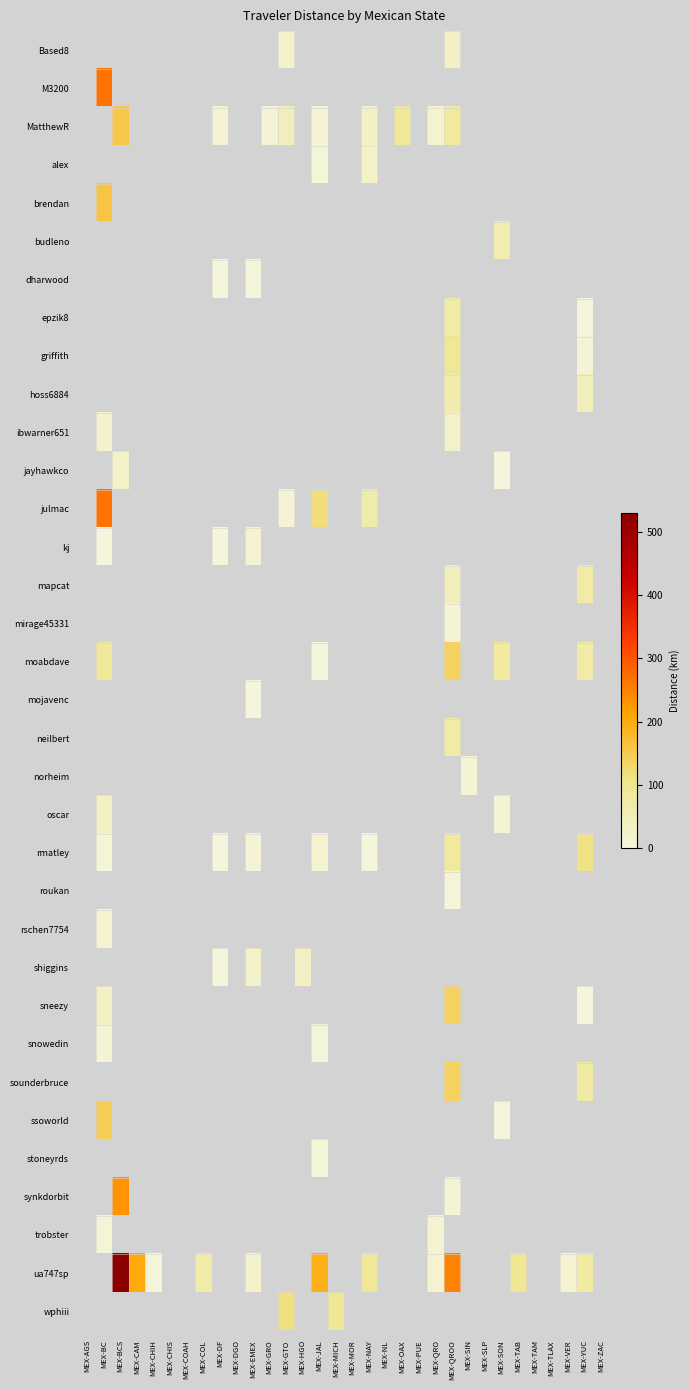

Reading right to left, transcribe all the data shown in this chart.

Based8: MEX-ZAC=0.0	MEX-YUC=0.0	MEX-VER=0.0	MEX-TLAX=0.0	MEX-TAM=0.0	MEX-TAB=0.0	MEX-SON=0.0	MEX-SLP=0.0	MEX-SIN=0.0	MEX-QROO=29.6	MEX-QRO=0.0	MEX-PUE=0.0	MEX-OAX=0.0	MEX-NL=0.0	MEX-NAY=0.0	MEX-MOR=0.0	MEX-MICH=0.0	MEX-JAL=0.0	MEX-HGO=0.0	MEX-GTO=21.5	MEX-GRO=0.0	MEX-EMEX=0.0	MEX-DGO=0.0	MEX-DF=0.0	MEX-COL=0.0	MEX-COAH=0.0	MEX-CHIS=0.0	MEX-CHIH=0.0	MEX-CAM=0.0	MEX-BCS=0.0	MEX-BC=0.0	MEX-AGS=0.0
M3200: MEX-ZAC=0.0	MEX-YUC=0.0	MEX-VER=0.0	MEX-TLAX=0.0	MEX-TAM=0.0	MEX-TAB=0.0	MEX-SON=0.0	MEX-SLP=0.0	MEX-SIN=0.0	MEX-QROO=0.0	MEX-QRO=0.0	MEX-PUE=0.0	MEX-OAX=0.0	MEX-NL=0.0	MEX-NAY=0.0	MEX-MOR=0.0	MEX-MICH=0.0	MEX-JAL=0.0	MEX-HGO=0.0	MEX-GTO=0.0	MEX-GRO=0.0	MEX-EMEX=0.0	MEX-DGO=0.0	MEX-DF=0.0	MEX-COL=0.0	MEX-COAH=0.0	MEX-CHIS=0.0	MEX-CHIH=0.0	MEX-CAM=0.0	MEX-BCS=0.0	MEX-BC=268.1	MEX-AGS=0.0
MatthewR: MEX-ZAC=0.0	MEX-YUC=0.0	MEX-VER=0.0	MEX-TLAX=0.0	MEX-TAM=0.0	MEX-TAB=0.0	MEX-SON=0.0	MEX-SLP=0.0	MEX-SIN=0.0	MEX-QROO=81.0	MEX-QRO=17.5	MEX-PUE=0.0	MEX-OAX=90.7	MEX-NL=0.0	MEX-NAY=31.8	MEX-MOR=0.0	MEX-MICH=0.0	MEX-JAL=12.1	MEX-HGO=0.0	MEX-GTO=43.9	MEX-GRO=8.6	MEX-EMEX=0.0	MEX-DGO=0.0	MEX-DF=15.0	MEX-COL=0.0	MEX-COAH=0.0	MEX-CHIS=0.0	MEX-CHIH=0.0	MEX-CAM=0.0	MEX-BCS=155.2	MEX-BC=0.0	MEX-AGS=0.0
alex: MEX-ZAC=0.0	MEX-YUC=0.0	MEX-VER=0.0	MEX-TLAX=0.0	MEX-TAM=0.0	MEX-TAB=0.0	MEX-SON=0.0	MEX-SLP=0.0	MEX-SIN=0.0	MEX-QROO=0.0	MEX-QRO=0.0	MEX-PUE=0.0	MEX-OAX=0.0	MEX-NL=0.0	MEX-NAY=27.2	MEX-MOR=0.0	MEX-MICH=0.0	MEX-JAL=7.2	MEX-HGO=0.0	MEX-GTO=0.0	MEX-GRO=0.0	MEX-EMEX=0.0	MEX-DGO=0.0	MEX-DF=0.0	MEX-COL=0.0	MEX-COAH=0.0	MEX-CHIS=0.0	MEX-CHIH=0.0	MEX-CAM=0.0	MEX-BCS=0.0	MEX-BC=0.0	MEX-AGS=0.0
brendan: MEX-ZAC=0.0	MEX-YUC=0.0	MEX-VER=0.0	MEX-TLAX=0.0	MEX-TAM=0.0	MEX-TAB=0.0	MEX-SON=0.0	MEX-SLP=0.0	MEX-SIN=0.0	MEX-QROO=0.0	MEX-QRO=0.0	MEX-PUE=0.0	MEX-OAX=0.0	MEX-NL=0.0	MEX-NAY=0.0	MEX-MOR=0.0	MEX-MICH=0.0	MEX-JAL=0.0	MEX-HGO=0.0	MEX-GTO=0.0	MEX-GRO=0.0	MEX-EMEX=0.0	MEX-DGO=0.0	MEX-DF=0.0	MEX-COL=0.0	MEX-COAH=0.0	MEX-CHIS=0.0	MEX-CHIH=0.0	MEX-CAM=0.0	MEX-BCS=0.0	MEX-BC=159.3	MEX-AGS=0.0
budleno: MEX-ZAC=0.0	MEX-YUC=0.0	MEX-VER=0.0	MEX-TLAX=0.0	MEX-TAM=0.0	MEX-TAB=0.0	MEX-SON=61.5	MEX-SLP=0.0	MEX-SIN=0.0	MEX-QROO=0.0	MEX-QRO=0.0	MEX-PUE=0.0	MEX-OAX=0.0	MEX-NL=0.0	MEX-NAY=0.0	MEX-MOR=0.0	MEX-MICH=0.0	MEX-JAL=0.0	MEX-HGO=0.0	MEX-GTO=0.0	MEX-GRO=0.0	MEX-EMEX=0.0	MEX-DGO=0.0	MEX-DF=0.0	MEX-COL=0.0	MEX-COAH=0.0	MEX-CHIS=0.0	MEX-CHIH=0.0	MEX-CAM=0.0	MEX-BCS=0.0	MEX-BC=0.0	MEX-AGS=0.0
dharwood: MEX-ZAC=0.0	MEX-YUC=0.0	MEX-VER=0.0	MEX-TLAX=0.0	MEX-TAM=0.0	MEX-TAB=0.0	MEX-SON=0.0	MEX-SLP=0.0	MEX-SIN=0.0	MEX-QROO=0.0	MEX-QRO=0.0	MEX-PUE=0.0	MEX-OAX=0.0	MEX-NL=0.0	MEX-NAY=0.0	MEX-MOR=0.0	MEX-MICH=0.0	MEX-JAL=0.0	MEX-HGO=0.0	MEX-GTO=0.0	MEX-GRO=0.0	MEX-EMEX=1.5	MEX-DGO=0.0	MEX-DF=1.1	MEX-COL=0.0	MEX-COAH=0.0	MEX-CHIS=0.0	MEX-CHIH=0.0	MEX-CAM=0.0	MEX-BCS=0.0	MEX-BC=0.0	MEX-AGS=0.0
epzik8: MEX-ZAC=0.0	MEX-YUC=3.6	MEX-VER=0.0	MEX-TLAX=0.0	MEX-TAM=0.0	MEX-TAB=0.0	MEX-SON=0.0	MEX-SLP=0.0	MEX-SIN=0.0	MEX-QROO=72.0	MEX-QRO=0.0	MEX-PUE=0.0	MEX-OAX=0.0	MEX-NL=0.0	MEX-NAY=0.0	MEX-MOR=0.0	MEX-MICH=0.0	MEX-JAL=0.0	MEX-HGO=0.0	MEX-GTO=0.0	MEX-GRO=0.0	MEX-EMEX=0.0	MEX-DGO=0.0	MEX-DF=0.0	MEX-COL=0.0	MEX-COAH=0.0	MEX-CHIS=0.0	MEX-CHIH=0.0	MEX-CAM=0.0	MEX-BCS=0.0	MEX-BC=0.0	MEX-AGS=0.0
griffith: MEX-ZAC=0.0	MEX-YUC=9.4	MEX-VER=0.0	MEX-TLAX=0.0	MEX-TAM=0.0	MEX-TAB=0.0	MEX-SON=0.0	MEX-SLP=0.0	MEX-SIN=0.0	MEX-QROO=92.0	MEX-QRO=0.0	MEX-PUE=0.0	MEX-OAX=0.0	MEX-NL=0.0	MEX-NAY=0.0	MEX-MOR=0.0	MEX-MICH=0.0	MEX-JAL=0.0	MEX-HGO=0.0	MEX-GTO=0.0	MEX-GRO=0.0	MEX-EMEX=0.0	MEX-DGO=0.0	MEX-DF=0.0	MEX-COL=0.0	MEX-COAH=0.0	MEX-CHIS=0.0	MEX-CHIH=0.0	MEX-CAM=0.0	MEX-BCS=0.0	MEX-BC=0.0	MEX-AGS=0.0
hoss6884: MEX-ZAC=0.0	MEX-YUC=46.6	MEX-VER=0.0	MEX-TLAX=0.0	MEX-TAM=0.0	MEX-TAB=0.0	MEX-SON=0.0	MEX-SLP=0.0	MEX-SIN=0.0	MEX-QROO=62.1	MEX-QRO=0.0	MEX-PUE=0.0	MEX-OAX=0.0	MEX-NL=0.0	MEX-NAY=0.0	MEX-MOR=0.0	MEX-MICH=0.0	MEX-JAL=0.0	MEX-HGO=0.0	MEX-GTO=0.0	MEX-GRO=0.0	MEX-EMEX=0.0	MEX-DGO=0.0	MEX-DF=0.0	MEX-COL=0.0	MEX-COAH=0.0	MEX-CHIS=0.0	MEX-CHIH=0.0	MEX-CAM=0.0	MEX-BCS=0.0	MEX-BC=0.0	MEX-AGS=0.0
ibwarner651: MEX-ZAC=0.0	MEX-YUC=0.0	MEX-VER=0.0	MEX-TLAX=0.0	MEX-TAM=0.0	MEX-TAB=0.0	MEX-SON=0.0	MEX-SLP=0.0	MEX-SIN=0.0	MEX-QROO=23.6	MEX-QRO=0.0	MEX-PUE=0.0	MEX-OAX=0.0	MEX-NL=0.0	MEX-NAY=0.0	MEX-MOR=0.0	MEX-MICH=0.0	MEX-JAL=0.0	MEX-HGO=0.0	MEX-GTO=0.0	MEX-GRO=0.0	MEX-EMEX=0.0	MEX-DGO=0.0	MEX-DF=0.0	MEX-COL=0.0	MEX-COAH=0.0	MEX-CHIS=0.0	MEX-CHIH=0.0	MEX-CAM=0.0	MEX-BCS=0.0	MEX-BC=22.0	MEX-AGS=0.0
jayhawkco: MEX-ZAC=0.0	MEX-YUC=0.0	MEX-VER=0.0	MEX-TLAX=0.0	MEX-TAM=0.0	MEX-TAB=0.0	MEX-SON=0.4	MEX-SLP=0.0	MEX-SIN=0.0	MEX-QROO=0.0	MEX-QRO=0.0	MEX-PUE=0.0	MEX-OAX=0.0	MEX-NL=0.0	MEX-NAY=0.0	MEX-MOR=0.0	MEX-MICH=0.0	MEX-JAL=0.0	MEX-HGO=0.0	MEX-GTO=0.0	MEX-GRO=0.0	MEX-EMEX=0.0	MEX-DGO=0.0	MEX-DF=0.0	MEX-COL=0.0	MEX-COAH=0.0	MEX-CHIS=0.0	MEX-CHIH=0.0	MEX-CAM=0.0	MEX-BCS=27.1	MEX-BC=0.0	MEX-AGS=0.0
julmac: MEX-ZAC=0.0	MEX-YUC=0.0	MEX-VER=0.0	MEX-TLAX=0.0	MEX-TAM=0.0	MEX-TAB=0.0	MEX-SON=0.0	MEX-SLP=0.0	MEX-SIN=0.0	MEX-QROO=0.0	MEX-QRO=0.0	MEX-PUE=0.0	MEX-OAX=0.0	MEX-NL=0.0	MEX-NAY=67.2	MEX-MOR=0.0	MEX-MICH=0.0	MEX-JAL=119.3	MEX-HGO=0.0	MEX-GTO=13.8	MEX-GRO=0.0	MEX-EMEX=0.0	MEX-DGO=0.0	MEX-DF=0.0	MEX-COL=0.0	MEX-COAH=0.0	MEX-CHIS=0.0	MEX-CHIH=0.0	MEX-CAM=0.0	MEX-BCS=0.0	MEX-BC=266.1	MEX-AGS=0.0
kj: MEX-ZAC=0.0	MEX-YUC=0.0	MEX-VER=0.0	MEX-TLAX=0.0	MEX-TAM=0.0	MEX-TAB=0.0	MEX-SON=0.0	MEX-SLP=0.0	MEX-SIN=0.0	MEX-QROO=0.0	MEX-QRO=0.0	MEX-PUE=0.0	MEX-OAX=0.0	MEX-NL=0.0	MEX-NAY=0.0	MEX-MOR=0.0	MEX-MICH=0.0	MEX-JAL=0.0	MEX-HGO=0.0	MEX-GTO=0.0	MEX-GRO=0.0	MEX-EMEX=18.3	MEX-DGO=0.0	MEX-DF=1.1	MEX-COL=0.0	MEX-COAH=0.0	MEX-CHIS=0.0	MEX-CHIH=0.0	MEX-CAM=0.0	MEX-BCS=0.0	MEX-BC=0.8	MEX-AGS=0.0
mapcat: MEX-ZAC=0.0	MEX-YUC=72.1	MEX-VER=0.0	MEX-TLAX=0.0	MEX-TAM=0.0	MEX-TAB=0.0	MEX-SON=0.0	MEX-SLP=0.0	MEX-SIN=0.0	MEX-QROO=45.5	MEX-QRO=0.0	MEX-PUE=0.0	MEX-OAX=0.0	MEX-NL=0.0	MEX-NAY=0.0	MEX-MOR=0.0	MEX-MICH=0.0	MEX-JAL=0.0	MEX-HGO=0.0	MEX-GTO=0.0	MEX-GRO=0.0	MEX-EMEX=0.0	MEX-DGO=0.0	MEX-DF=0.0	MEX-COL=0.0	MEX-COAH=0.0	MEX-CHIS=0.0	MEX-CHIH=0.0	MEX-CAM=0.0	MEX-BCS=0.0	MEX-BC=0.0	MEX-AGS=0.0
mirage45331: MEX-ZAC=0.0	MEX-YUC=0.0	MEX-VER=0.0	MEX-TLAX=0.0	MEX-TAM=0.0	MEX-TAB=0.0	MEX-SON=0.0	MEX-SLP=0.0	MEX-SIN=0.0	MEX-QROO=11.6	MEX-QRO=0.0	MEX-PUE=0.0	MEX-OAX=0.0	MEX-NL=0.0	MEX-NAY=0.0	MEX-MOR=0.0	MEX-MICH=0.0	MEX-JAL=0.0	MEX-HGO=0.0	MEX-GTO=0.0	MEX-GRO=0.0	MEX-EMEX=0.0	MEX-DGO=0.0	MEX-DF=0.0	MEX-COL=0.0	MEX-COAH=0.0	MEX-CHIS=0.0	MEX-CHIH=0.0	MEX-CAM=0.0	MEX-BCS=0.0	MEX-BC=0.0	MEX-AGS=0.0
moabdave: MEX-ZAC=0.0	MEX-YUC=72.1	MEX-VER=0.0	MEX-TLAX=0.0	MEX-TAM=0.0	MEX-TAB=0.0	MEX-SON=82.6	MEX-SLP=0.0	MEX-SIN=0.0	MEX-QROO=140.1	MEX-QRO=0.0	MEX-PUE=0.0	MEX-OAX=0.0	MEX-NL=0.0	MEX-NAY=0.0	MEX-MOR=0.0	MEX-MICH=0.0	MEX-JAL=3.4	MEX-HGO=0.0	MEX-GTO=0.0	MEX-GRO=0.0	MEX-EMEX=0.0	MEX-DGO=0.0	MEX-DF=0.0	MEX-COL=0.0	MEX-COAH=0.0	MEX-CHIS=0.0	MEX-CHIH=0.0	MEX-CAM=0.0	MEX-BCS=0.0	MEX-BC=87.6	MEX-AGS=0.0
mojavenc: MEX-ZAC=0.0	MEX-YUC=0.0	MEX-VER=0.0	MEX-TLAX=0.0	MEX-TAM=0.0	MEX-TAB=0.0	MEX-SON=0.0	MEX-SLP=0.0	MEX-SIN=0.0	MEX-QROO=0.0	MEX-QRO=0.0	MEX-PUE=0.0	MEX-OAX=0.0	MEX-NL=0.0	MEX-NAY=0.0	MEX-MOR=0.0	MEX-MICH=0.0	MEX-JAL=0.0	MEX-HGO=0.0	MEX-GTO=0.0	MEX-GRO=0.0	MEX-EMEX=1.2	MEX-DGO=0.0	MEX-DF=0.0	MEX-COL=0.0	MEX-COAH=0.0	MEX-CHIS=0.0	MEX-CHIH=0.0	MEX-CAM=0.0	MEX-BCS=0.0	MEX-BC=0.0	MEX-AGS=0.0
neilbert: MEX-ZAC=0.0	MEX-YUC=0.0	MEX-VER=0.0	MEX-TLAX=0.0	MEX-TAM=0.0	MEX-TAB=0.0	MEX-SON=0.0	MEX-SLP=0.0	MEX-SIN=0.0	MEX-QROO=70.8	MEX-QRO=0.0	MEX-PUE=0.0	MEX-OAX=0.0	MEX-NL=0.0	MEX-NAY=0.0	MEX-MOR=0.0	MEX-MICH=0.0	MEX-JAL=0.0	MEX-HGO=0.0	MEX-GTO=0.0	MEX-GRO=0.0	MEX-EMEX=0.0	MEX-DGO=0.0	MEX-DF=0.0	MEX-COL=0.0	MEX-COAH=0.0	MEX-CHIS=0.0	MEX-CHIH=0.0	MEX-CAM=0.0	MEX-BCS=0.0	MEX-BC=0.0	MEX-AGS=0.0
norheim: MEX-ZAC=0.0	MEX-YUC=0.0	MEX-VER=0.0	MEX-TLAX=0.0	MEX-TAM=0.0	MEX-TAB=0.0	MEX-SON=0.0	MEX-SLP=0.0	MEX-SIN=13.0	MEX-QROO=0.0	MEX-QRO=0.0	MEX-PUE=0.0	MEX-OAX=0.0	MEX-NL=0.0	MEX-NAY=0.0	MEX-MOR=0.0	MEX-MICH=0.0	MEX-JAL=0.0	MEX-HGO=0.0	MEX-GTO=0.0	MEX-GRO=0.0	MEX-EMEX=0.0	MEX-DGO=0.0	MEX-DF=0.0	MEX-COL=0.0	MEX-COAH=0.0	MEX-CHIS=0.0	MEX-CHIH=0.0	MEX-CAM=0.0	MEX-BCS=0.0	MEX-BC=0.0	MEX-AGS=0.0
oscar: MEX-ZAC=0.0	MEX-YUC=0.0	MEX-VER=0.0	MEX-TLAX=0.0	MEX-TAM=0.0	MEX-TAB=0.0	MEX-SON=11.9	MEX-SLP=0.0	MEX-SIN=0.0	MEX-QROO=0.0	MEX-QRO=0.0	MEX-PUE=0.0	MEX-OAX=0.0	MEX-NL=0.0	MEX-NAY=0.0	MEX-MOR=0.0	MEX-MICH=0.0	MEX-JAL=0.0	MEX-HGO=0.0	MEX-GTO=0.0	MEX-GRO=0.0	MEX-EMEX=0.0	MEX-DGO=0.0	MEX-DF=0.0	MEX-COL=0.0	MEX-COAH=0.0	MEX-CHIS=0.0	MEX-CHIH=0.0	MEX-CAM=0.0	MEX-BCS=0.0	MEX-BC=36.9	MEX-AGS=0.0
rmatley: MEX-ZAC=0.0	MEX-YUC=110.7	MEX-VER=0.0	MEX-TLAX=0.0	MEX-TAM=0.0	MEX-TAB=0.0	MEX-SON=0.0	MEX-SLP=0.0	MEX-SIN=0.0	MEX-QROO=81.0	MEX-QRO=0.0	MEX-PUE=0.0	MEX-OAX=0.0	MEX-NL=0.0	MEX-NAY=1.1	MEX-MOR=0.0	MEX-MICH=0.0	MEX-JAL=16.7	MEX-HGO=0.0	MEX-GTO=0.0	MEX-GRO=0.0	MEX-EMEX=8.3	MEX-DGO=0.0	MEX-DF=1.1	MEX-COL=0.0	MEX-COAH=0.0	MEX-CHIS=0.0	MEX-CHIH=0.0	MEX-CAM=0.0	MEX-BCS=0.0	MEX-BC=8.0	MEX-AGS=0.0
roukan: MEX-ZAC=0.0	MEX-YUC=0.0	MEX-VER=0.0	MEX-TLAX=0.0	MEX-TAM=0.0	MEX-TAB=0.0	MEX-SON=0.0	MEX-SLP=0.0	MEX-SIN=0.0	MEX-QROO=5.2	MEX-QRO=0.0	MEX-PUE=0.0	MEX-OAX=0.0	MEX-NL=0.0	MEX-NAY=0.0	MEX-MOR=0.0	MEX-MICH=0.0	MEX-JAL=0.0	MEX-HGO=0.0	MEX-GTO=0.0	MEX-GRO=0.0	MEX-EMEX=0.0	MEX-DGO=0.0	MEX-DF=0.0	MEX-COL=0.0	MEX-COAH=0.0	MEX-CHIS=0.0	MEX-CHIH=0.0	MEX-CAM=0.0	MEX-BCS=0.0	MEX-BC=0.0	MEX-AGS=0.0
rschen7754: MEX-ZAC=0.0	MEX-YUC=0.0	MEX-VER=0.0	MEX-TLAX=0.0	MEX-TAM=0.0	MEX-TAB=0.0	MEX-SON=0.0	MEX-SLP=0.0	MEX-SIN=0.0	MEX-QROO=0.0	MEX-QRO=0.0	MEX-PUE=0.0	MEX-OAX=0.0	MEX-NL=0.0	MEX-NAY=0.0	MEX-MOR=0.0	MEX-MICH=0.0	MEX-JAL=0.0	MEX-HGO=0.0	MEX-GTO=0.0	MEX-GRO=0.0	MEX-EMEX=0.0	MEX-DGO=0.0	MEX-DF=0.0	MEX-COL=0.0	MEX-COAH=0.0	MEX-CHIS=0.0	MEX-CHIH=0.0	MEX-CAM=0.0	MEX-BCS=0.0	MEX-BC=17.8	MEX-AGS=0.0
shiggins: MEX-ZAC=0.0	MEX-YUC=0.0	MEX-VER=0.0	MEX-TLAX=0.0	MEX-TAM=0.0	MEX-TAB=0.0	MEX-SON=0.0	MEX-SLP=0.0	MEX-SIN=0.0	MEX-QROO=0.0	MEX-QRO=0.0	MEX-PUE=0.0	MEX-OAX=0.0	MEX-NL=0.0	MEX-NAY=0.0	MEX-MOR=0.0	MEX-MICH=0.0	MEX-JAL=0.0	MEX-HGO=29.2	MEX-GTO=0.0	MEX-GRO=0.0	MEX-EMEX=27.1	MEX-DGO=0.0	MEX-DF=1.6	MEX-COL=0.0	MEX-COAH=0.0	MEX-CHIS=0.0	MEX-CHIH=0.0	MEX-CAM=0.0	MEX-BCS=0.0	MEX-BC=0.0	MEX-AGS=0.0
sneezy: MEX-ZAC=0.0	MEX-YUC=1.0	MEX-VER=0.0	MEX-TLAX=0.0	MEX-TAM=0.0	MEX-TAB=0.0	MEX-SON=0.0	MEX-SLP=0.0	MEX-SIN=0.0	MEX-QROO=140.1	MEX-QRO=0.0	MEX-PUE=0.0	MEX-OAX=0.0	MEX-NL=0.0	MEX-NAY=0.0	MEX-MOR=0.0	MEX-MICH=0.0	MEX-JAL=0.0	MEX-HGO=0.0	MEX-GTO=0.0	MEX-GRO=0.0	MEX-EMEX=0.0	MEX-DGO=0.0	MEX-DF=0.0	MEX-COL=0.0	MEX-COAH=0.0	MEX-CHIS=0.0	MEX-CHIH=0.0	MEX-CAM=0.0	MEX-BCS=0.0	MEX-BC=32.8	MEX-AGS=0.0
snowedin: MEX-ZAC=0.0	MEX-YUC=0.0	MEX-VER=0.0	MEX-TLAX=0.0	MEX-TAM=0.0	MEX-TAB=0.0	MEX-SON=0.0	MEX-SLP=0.0	MEX-SIN=0.0	MEX-QROO=0.0	MEX-QRO=0.0	MEX-PUE=0.0	MEX-OAX=0.0	MEX-NL=0.0	MEX-NAY=0.0	MEX-MOR=0.0	MEX-MICH=0.0	MEX-JAL=3.4	MEX-HGO=0.0	MEX-GTO=0.0	MEX-GRO=0.0	MEX-EMEX=0.0	MEX-DGO=0.0	MEX-DF=0.0	MEX-COL=0.0	MEX-COAH=0.0	MEX-CHIS=0.0	MEX-CHIH=0.0	MEX-CAM=0.0	MEX-BCS=0.0	MEX-BC=9.4	MEX-AGS=0.0
sounderbruce: MEX-ZAC=0.0	MEX-YUC=76.4	MEX-VER=0.0	MEX-TLAX=0.0	MEX-TAM=0.0	MEX-TAB=0.0	MEX-SON=0.0	MEX-SLP=0.0	MEX-SIN=0.0	MEX-QROO=140.1	MEX-QRO=0.0	MEX-PUE=0.0	MEX-OAX=0.0	MEX-NL=0.0	MEX-NAY=0.0	MEX-MOR=0.0	MEX-MICH=0.0	MEX-JAL=0.0	MEX-HGO=0.0	MEX-GTO=0.0	MEX-GRO=0.0	MEX-EMEX=0.0	MEX-DGO=0.0	MEX-DF=0.0	MEX-COL=0.0	MEX-COAH=0.0	MEX-CHIS=0.0	MEX-CHIH=0.0	MEX-CAM=0.0	MEX-BCS=0.0	MEX-BC=0.0	MEX-AGS=0.0
ssoworld: MEX-ZAC=0.0	MEX-YUC=0.0	MEX-VER=0.0	MEX-TLAX=0.0	MEX-TAM=0.0	MEX-TAB=0.0	MEX-SON=4.0	MEX-SLP=0.0	MEX-SIN=0.0	MEX-QROO=0.0	MEX-QRO=0.0	MEX-PUE=0.0	MEX-OAX=0.0	MEX-NL=0.0	MEX-NAY=0.0	MEX-MOR=0.0	MEX-MICH=0.0	MEX-JAL=0.0	MEX-HGO=0.0	MEX-GTO=0.0	MEX-GRO=0.0	MEX-EMEX=0.0	MEX-DGO=0.0	MEX-DF=0.0	MEX-COL=0.0	MEX-COAH=0.0	MEX-CHIS=0.0	MEX-CHIH=0.0	MEX-CAM=0.0	MEX-BCS=0.0	MEX-BC=146.7	MEX-AGS=0.0
stoneyrds: MEX-ZAC=0.0	MEX-YUC=0.0	MEX-VER=0.0	MEX-TLAX=0.0	MEX-TAM=0.0	MEX-TAB=0.0	MEX-SON=0.0	MEX-SLP=0.0	MEX-SIN=0.0	MEX-QROO=0.0	MEX-QRO=0.0	MEX-PUE=0.0	MEX-OAX=0.0	MEX-NL=0.0	MEX-NAY=0.0	MEX-MOR=0.0	MEX-MICH=0.0	MEX-JAL=6.4	MEX-HGO=0.0	MEX-GTO=0.0	MEX-GRO=0.0	MEX-EMEX=0.0	MEX-DGO=0.0	MEX-DF=0.0	MEX-COL=0.0	MEX-COAH=0.0	MEX-CHIS=0.0	MEX-CHIH=0.0	MEX-CAM=0.0	MEX-BCS=0.0	MEX-BC=0.0	MEX-AGS=0.0
synkdorbit: MEX-ZAC=0.0	MEX-YUC=0.0	MEX-VER=0.0	MEX-TLAX=0.0	MEX-TAM=0.0	MEX-TAB=0.0	MEX-SON=0.0	MEX-SLP=0.0	MEX-SIN=0.0	MEX-QROO=8.7	MEX-QRO=0.0	MEX-PUE=0.0	MEX-OAX=0.0	MEX-NL=0.0	MEX-NAY=0.0	MEX-MOR=0.0	MEX-MICH=0.0	MEX-JAL=0.0	MEX-HGO=0.0	MEX-GTO=0.0	MEX-GRO=0.0	MEX-EMEX=0.0	MEX-DGO=0.0	MEX-DF=0.0	MEX-COL=0.0	MEX-COAH=0.0	MEX-CHIS=0.0	MEX-CHIH=0.0	MEX-CAM=0.0	MEX-BCS=231.4	MEX-BC=0.0	MEX-AGS=0.0
trobster: MEX-ZAC=0.0	MEX-YUC=0.0	MEX-VER=0.0	MEX-TLAX=0.0	MEX-TAM=0.0	MEX-TAB=0.0	MEX-SON=0.0	MEX-SLP=0.0	MEX-SIN=0.0	MEX-QROO=0.0	MEX-QRO=17.4	MEX-PUE=0.0	MEX-OAX=0.0	MEX-NL=0.0	MEX-NAY=0.0	MEX-MOR=0.0	MEX-MICH=0.0	MEX-JAL=0.0	MEX-HGO=0.0	MEX-GTO=0.0	MEX-GRO=0.0	MEX-EMEX=0.0	MEX-DGO=0.0	MEX-DF=0.0	MEX-COL=0.0	MEX-COAH=0.0	MEX-CHIS=0.0	MEX-CHIH=0.0	MEX-CAM=0.0	MEX-BCS=0.0	MEX-BC=7.5	MEX-AGS=0.0
ua747sp: MEX-ZAC=0.0	MEX-YUC=78.3	MEX-VER=16.9	MEX-TLAX=0.0	MEX-TAM=0.0	MEX-TAB=95.1	MEX-SON=0.0	MEX-SLP=0.0	MEX-SIN=0.0	MEX-QROO=249.5	MEX-QRO=17.4	MEX-PUE=0.0	MEX-OAX=0.0	MEX-NL=0.0	MEX-NAY=90.2	MEX-MOR=0.0	MEX-MICH=0.0	MEX-JAL=193.6	MEX-HGO=0.0	MEX-GTO=0.0	MEX-GRO=0.0	MEX-EMEX=19.6	MEX-DGO=0.0	MEX-DF=0.0	MEX-COL=68.1	MEX-COAH=0.0	MEX-CHIS=0.0	MEX-CHIH=2.3	MEX-CAM=203.5	MEX-BCS=529.1	MEX-BC=0.0	MEX-AGS=0.0
wphiii: MEX-ZAC=0.0	MEX-YUC=0.0	MEX-VER=0.0	MEX-TLAX=0.0	MEX-TAM=0.0	MEX-TAB=0.0	MEX-SON=0.0	MEX-SLP=0.0	MEX-SIN=0.0	MEX-QROO=0.0	MEX-QRO=0.0	MEX-PUE=0.0	MEX-OAX=0.0	MEX-NL=0.0	MEX-NAY=0.0	MEX-MOR=0.0	MEX-MICH=96.8	MEX-JAL=0.0	MEX-HGO=0.0	MEX-GTO=115.5	MEX-GRO=0.0	MEX-EMEX=0.0	MEX-DGO=0.0	MEX-DF=0.0	MEX-COL=0.0	MEX-COAH=0.0	MEX-CHIS=0.0	MEX-CHIH=0.0	MEX-CAM=0.0	MEX-BCS=0.0	MEX-BC=0.0	MEX-AGS=0.0